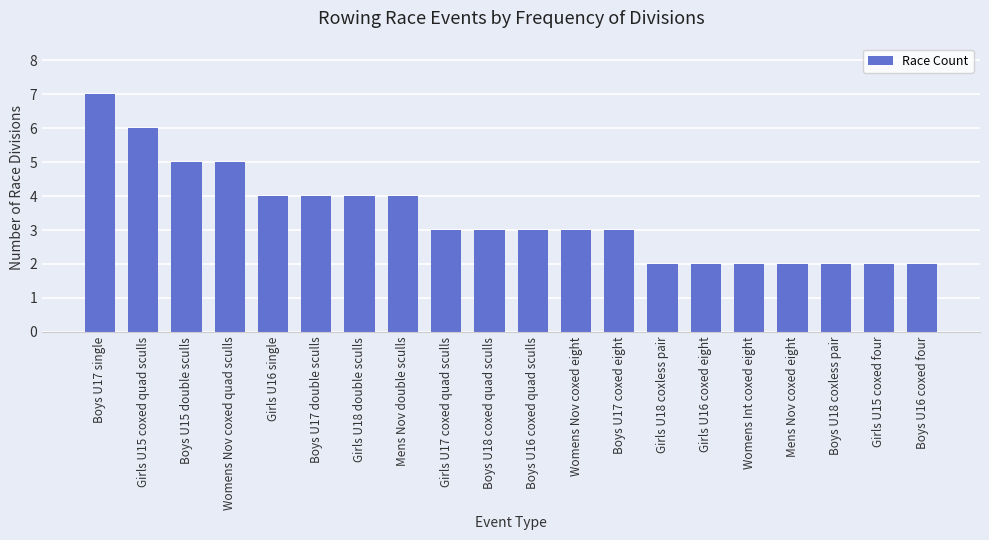

What is the difference between the values at Girls U15 coxed four and Boys U18 coxed quad sculls?

1